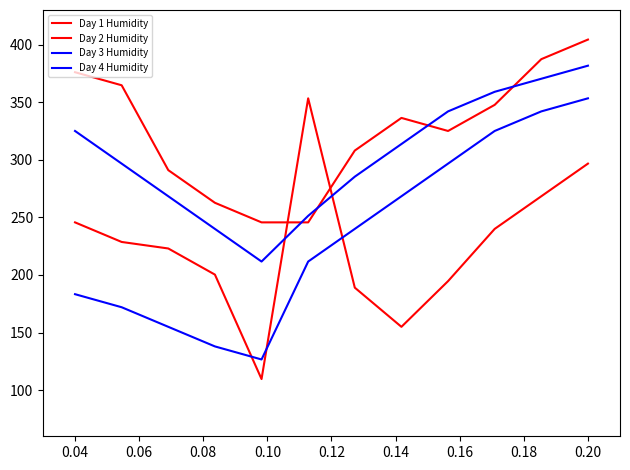

At how many categories does at least one series exceed 338?

7